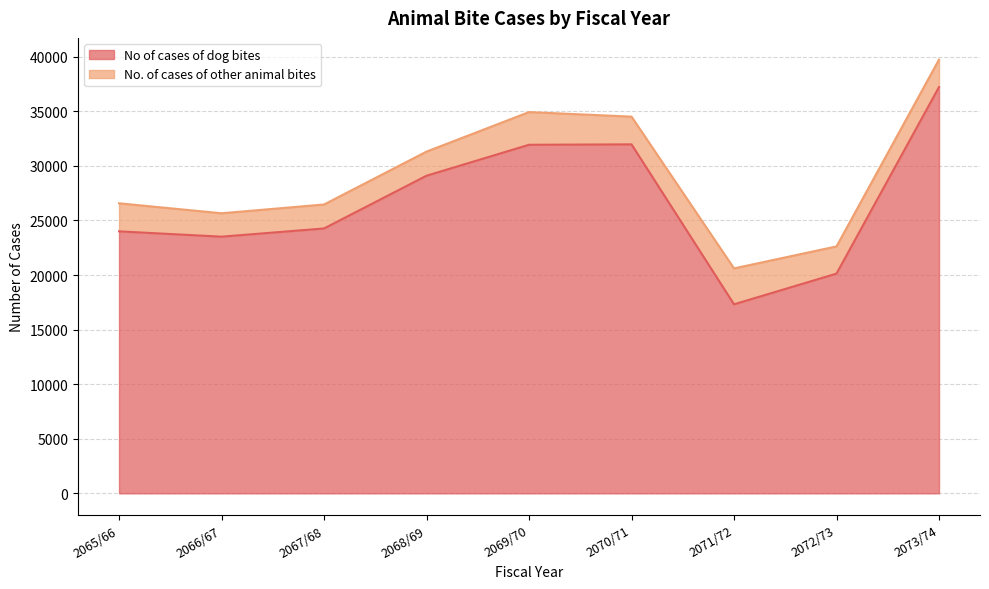

What position from the left is 2073/74?

9